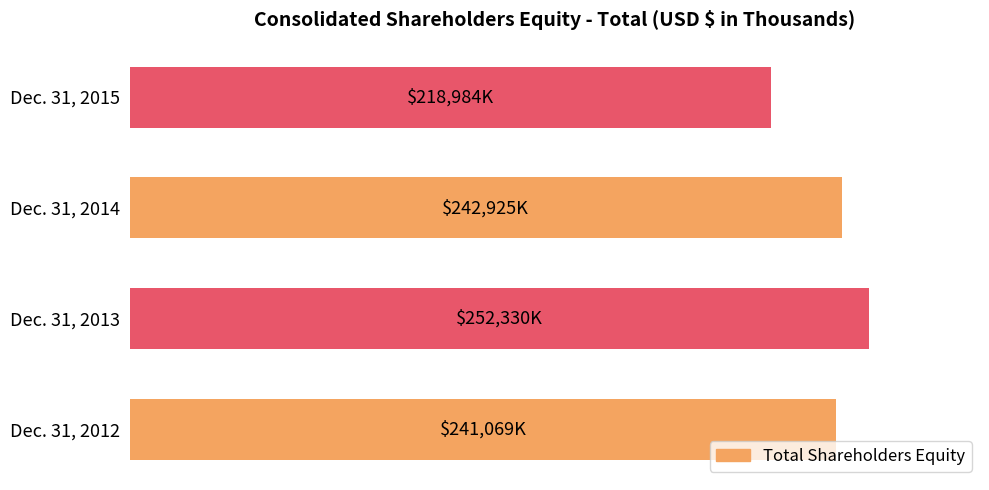

Does the chart contain any negative values?

No